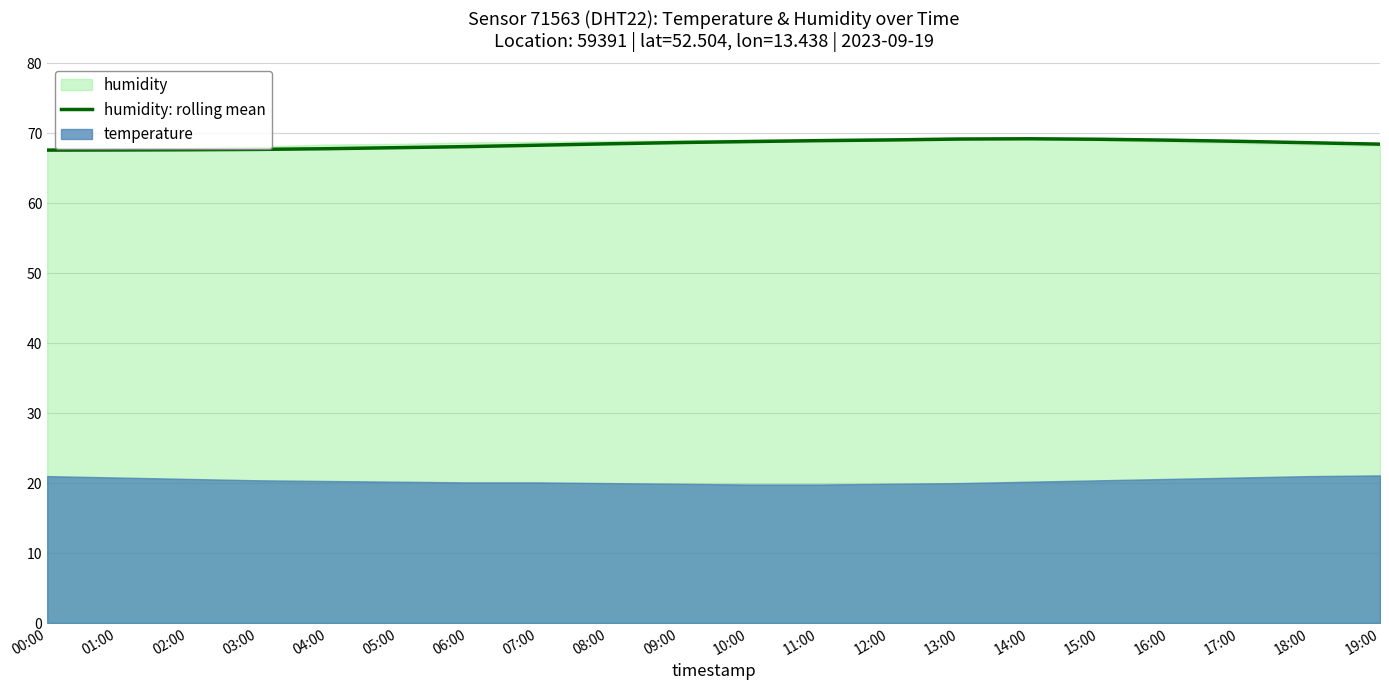

List the labels in order of value, smallest first.

00:00, 01:00, 02:00, 03:00, 04:00, 05:00, 06:00, 07:00, 19:00, 08:00, 18:00, 09:00, 10:00, 17:00, 11:00, 16:00, 12:00, 15:00, 13:00, 14:00